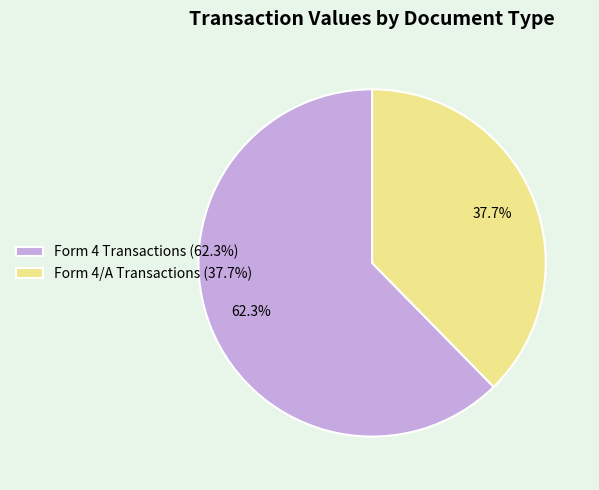

Rank the categories by value from highest to lowest.

Form 4 Transactions (62.3%), Form 4/A Transactions (37.7%)